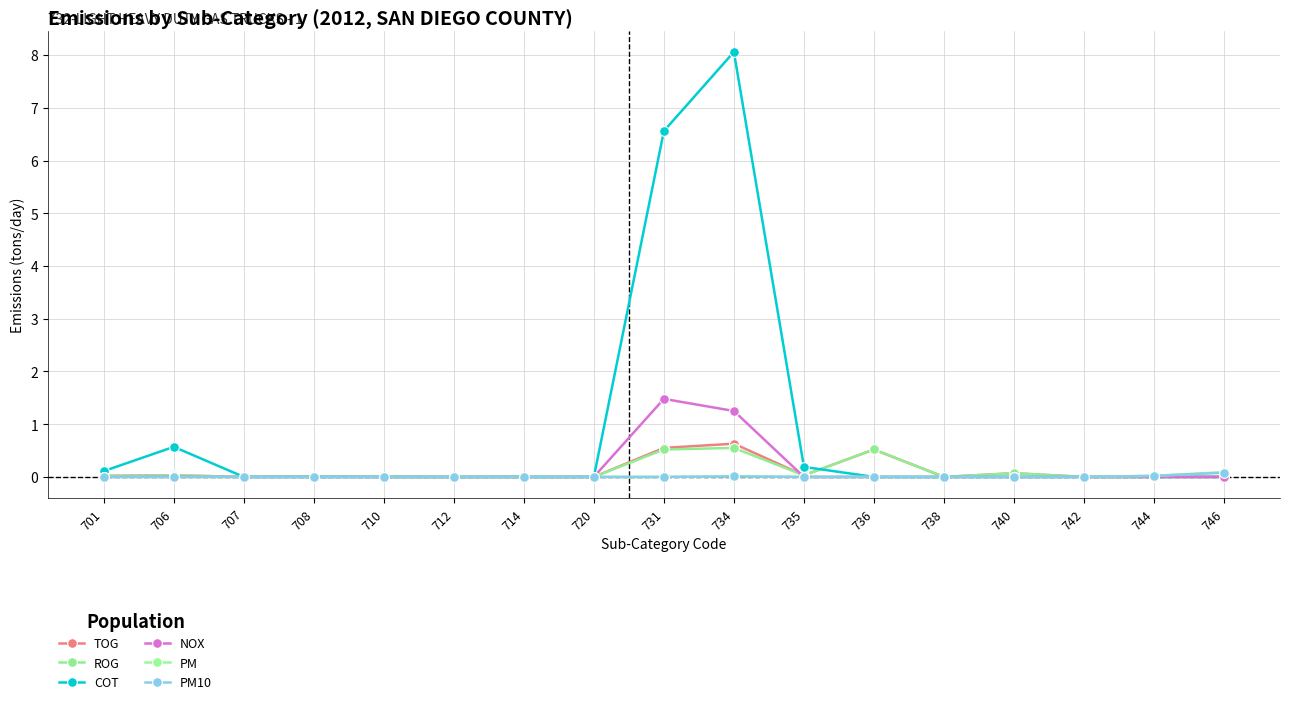

List the labels in order of PM10 value, largest first.

746, 744, 734, 701, 706, 707, 708, 710, 712, 714, 720, 731, 735, 736, 738, 740, 742